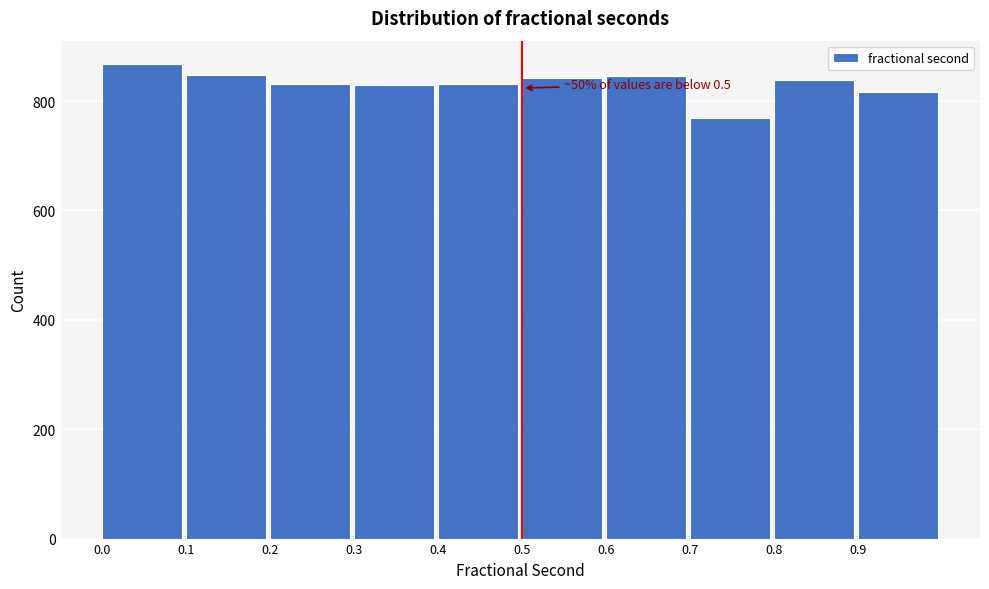

Which range on the x-axis has the tallest bar?

0.0 to 0.1